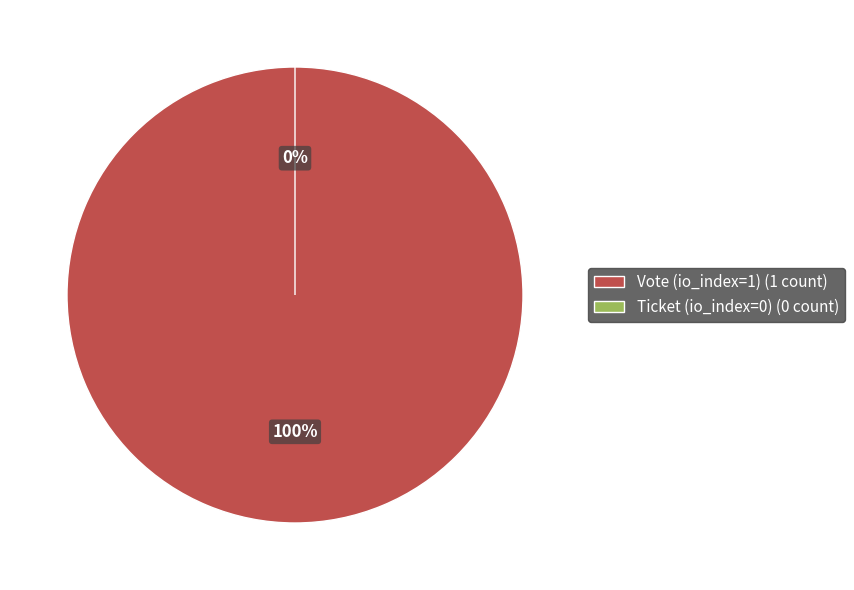

What percentage is the Vote (io_index=1) slice, to the nearest percent?

100%